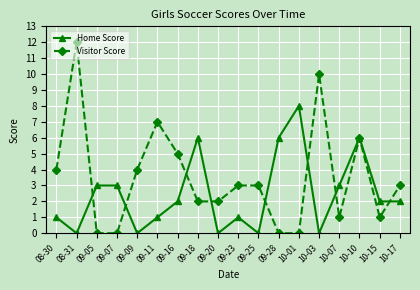

Reading left to right, what are all the values shown in this chart?

Home Score: 08-30=1	08-31=0	09-05=3	09-07=3	09-09=0	09-11=1	09-16=2	09-18=6	09-20=0	09-23=1	09-25=0	09-28=6	10-01=8	10-03=0	10-07=3	10-10=6	10-15=2	10-17=2
Visitor Score: 08-30=4	08-31=12	09-05=0	09-07=0	09-09=4	09-11=7	09-16=5	09-18=2	09-20=2	09-23=3	09-25=3	09-28=0	10-01=0	10-03=10	10-07=1	10-10=6	10-15=1	10-17=3